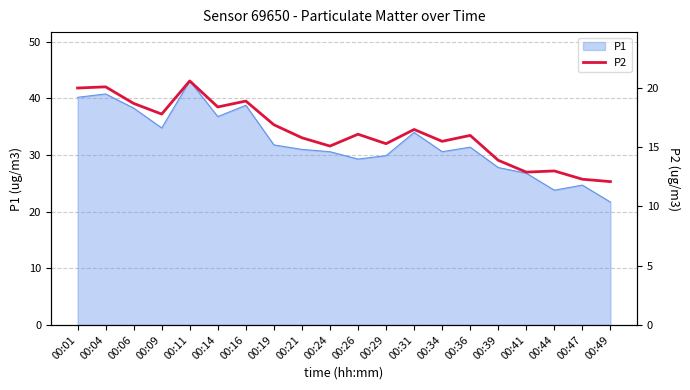

Is it true that the value at 00:39 is 5.4?

False